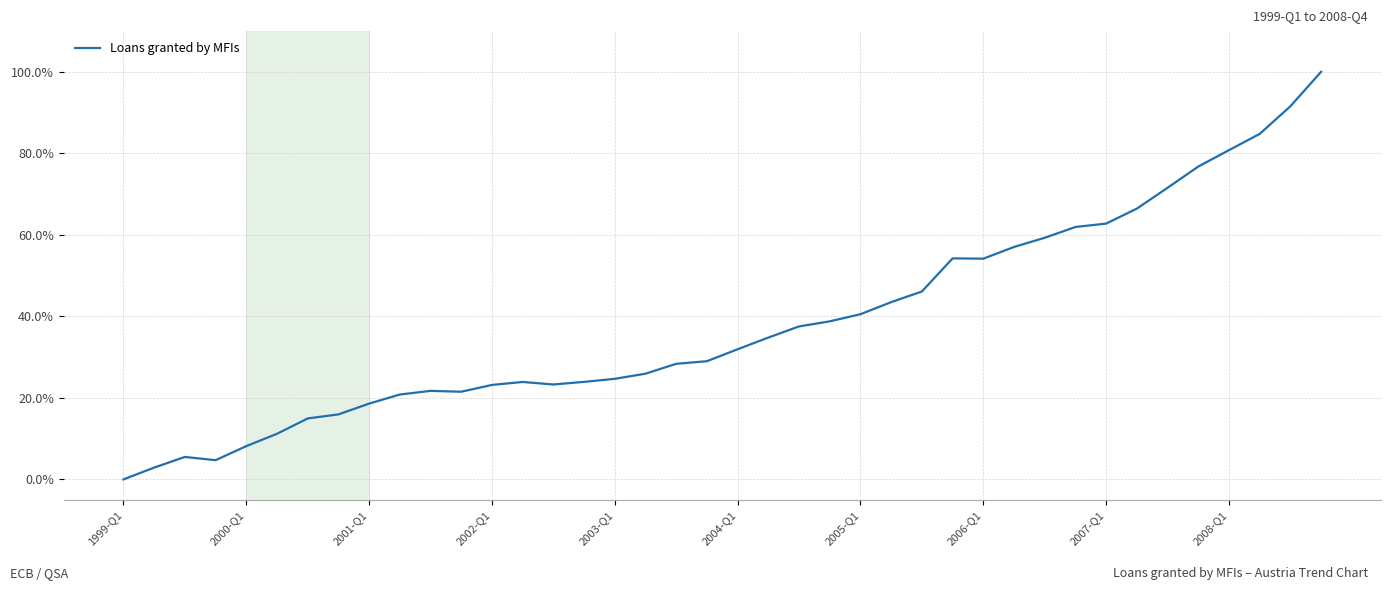

How many positive values are there?

39